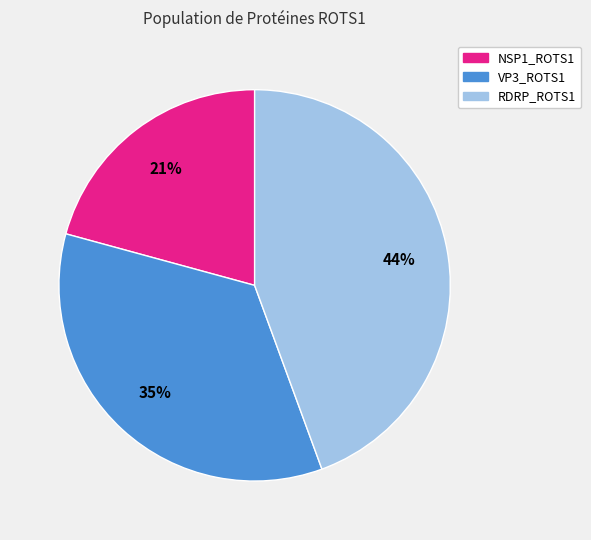

Count the number of slices in the pie.

3